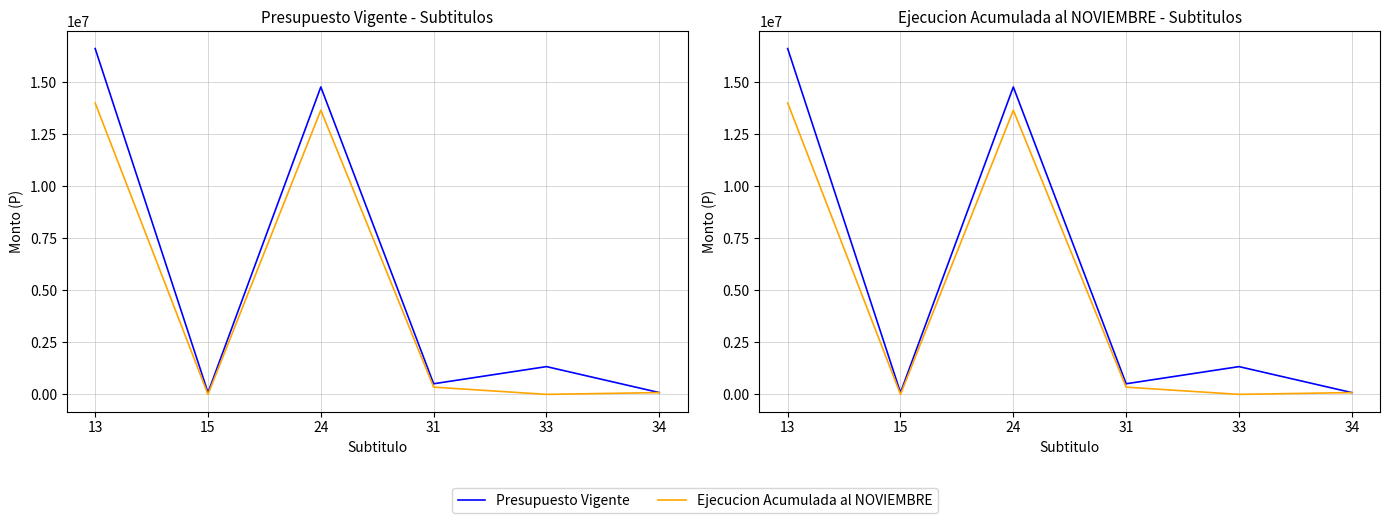

At how many categories does at least one series exceed 12706294?

2